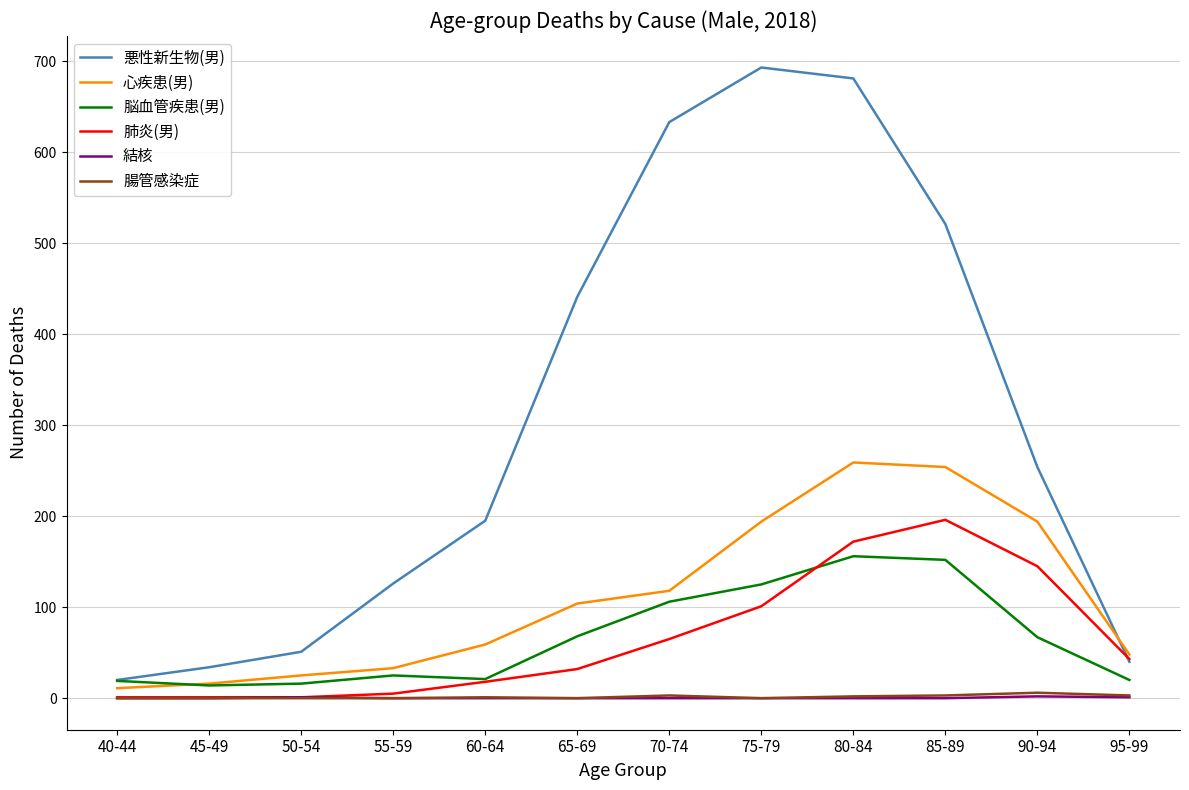

At which label is 肺炎(男) closest to 98?

75-79